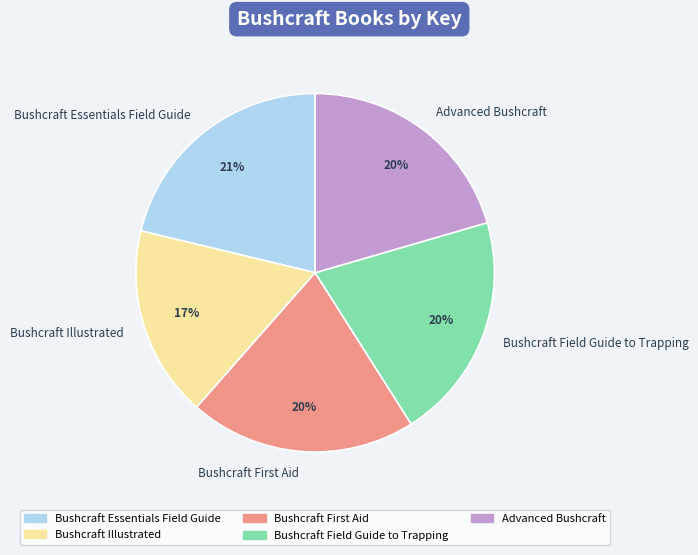

Which slice is the largest?

Bushcraft Essentials Field Guide